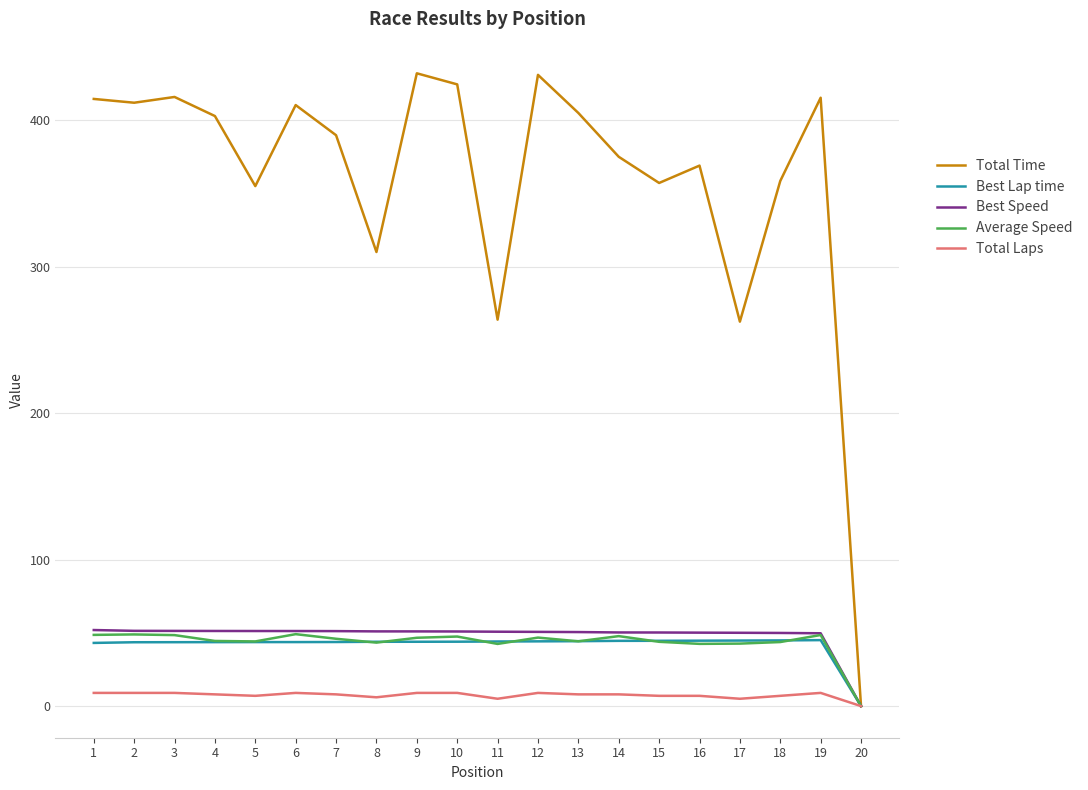

How many lines are shown in the chart?

5